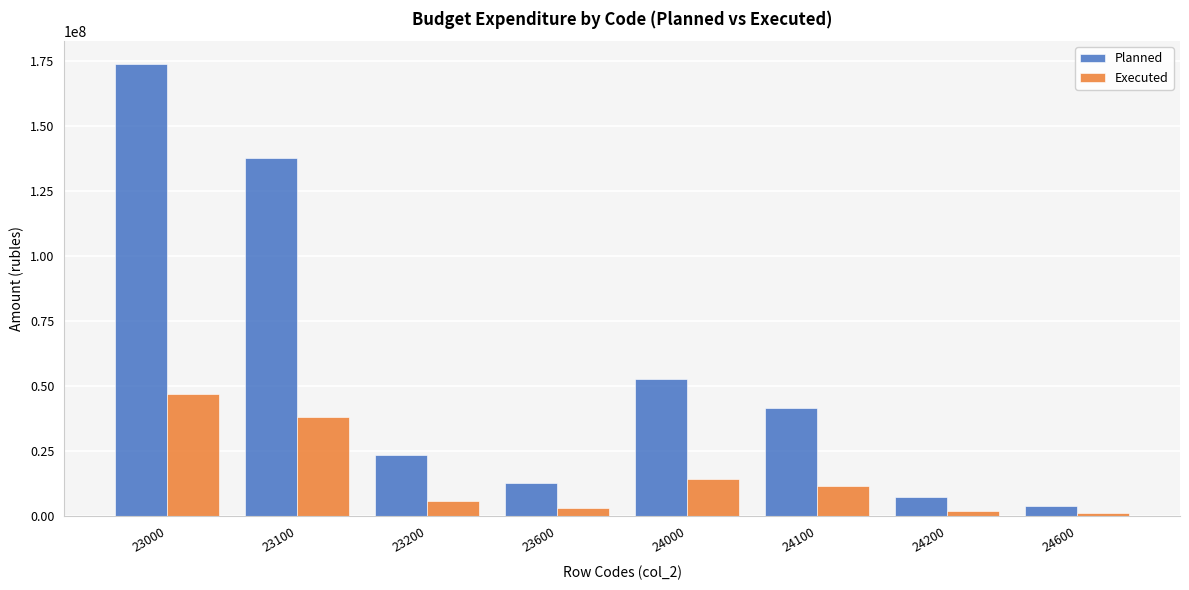

Reading right to left, extract all data points from this chart.

Planned: 3860585.0	7121284.0	41540987.0	52522856.0	12794754.0	23580295.0	137552940.0	173927989.0
Executed: 974847.5	1724957.6	11456203.1	14156008.1	3035478.8	5772478.4	38128007.0	46935964.2